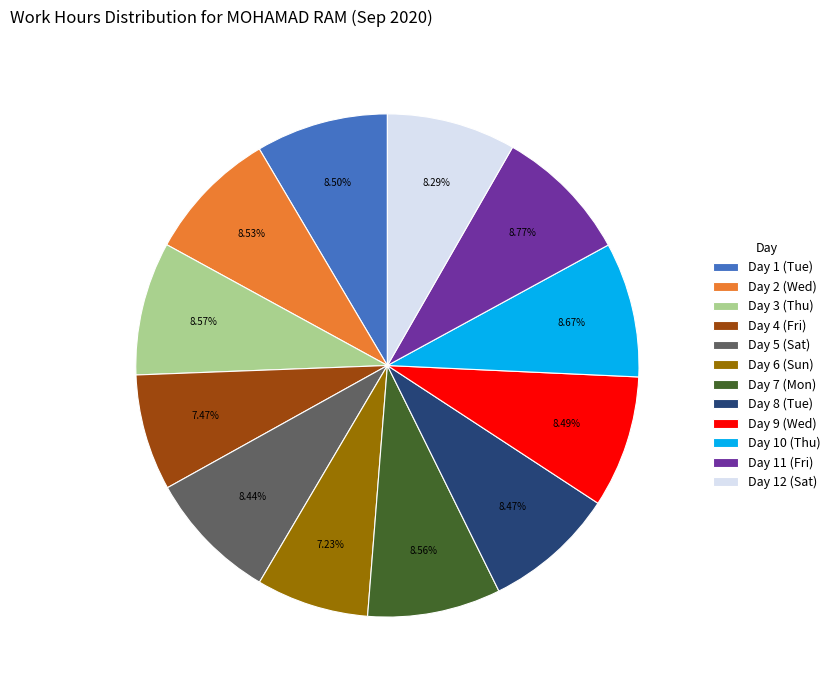

How many slices are in this pie chart?

12